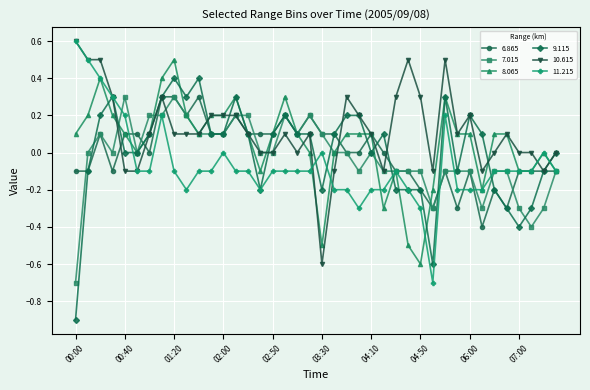

How many series are shown in this chart?

6